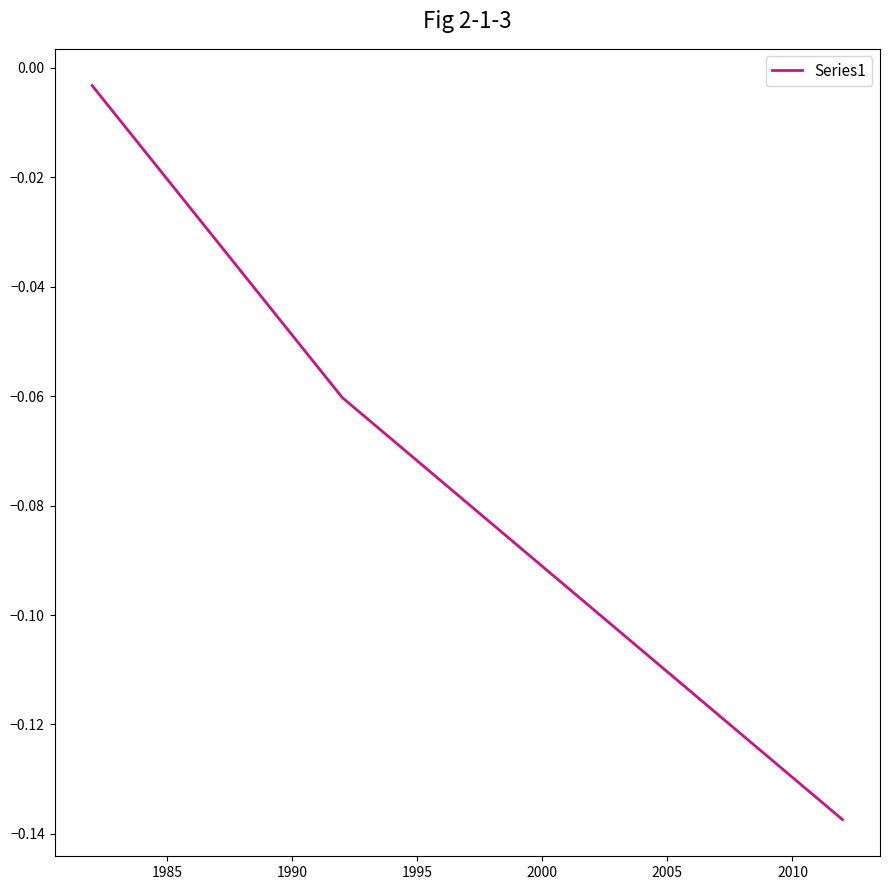

What is the smallest value displayed?

-0.1